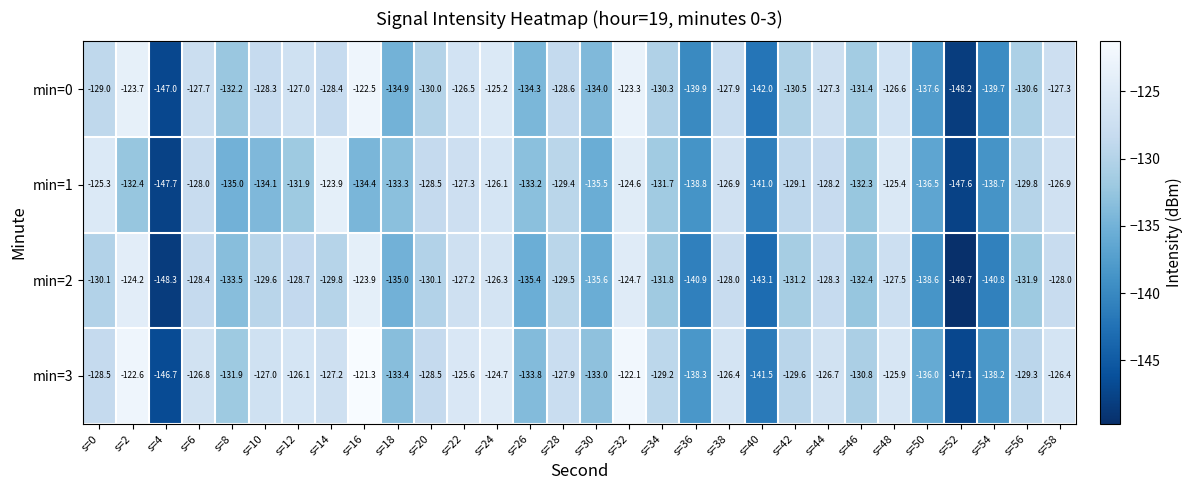

What is the sum of all min=3 values?

-3912.5